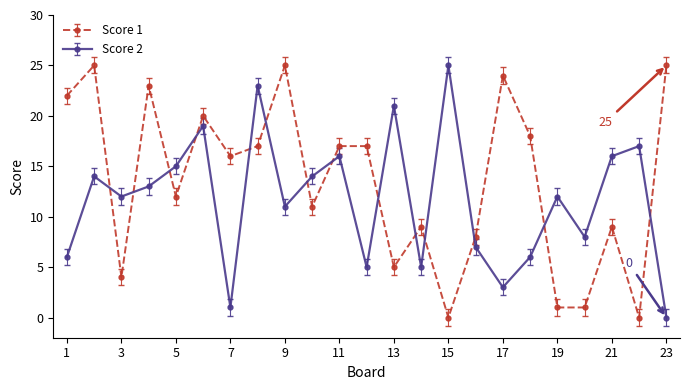

Rank the series by their average value, from lowest to highest.

Score 2, Score 1